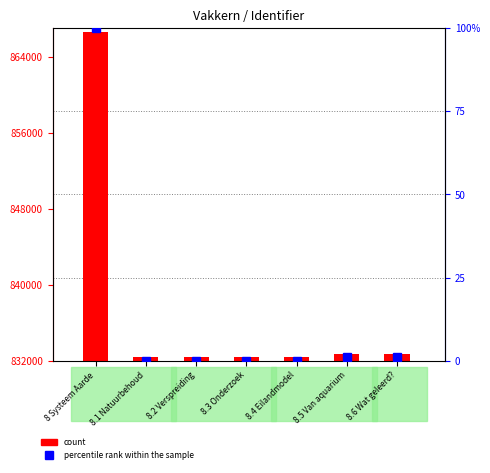

The chart shows a value of 832356 at 8.3 Onderzoek. True or false?

True